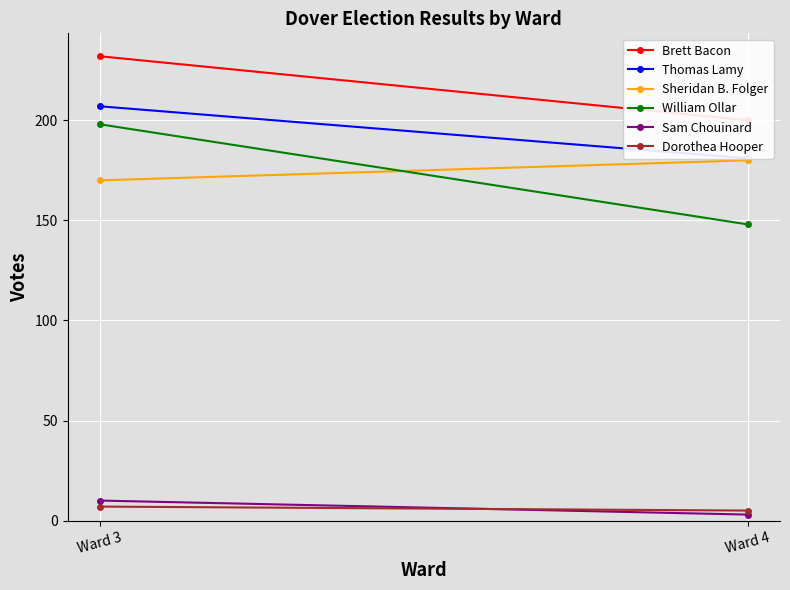

The Sam Chouinard series shows 1 at Ward 4. True or false?

False